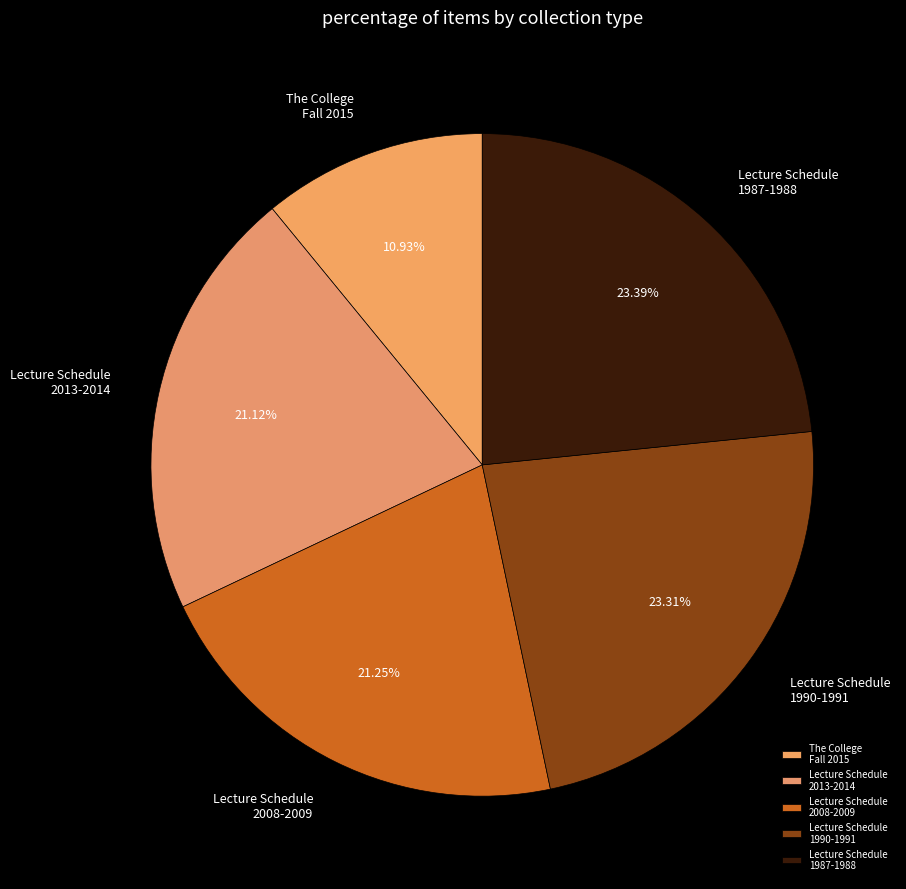

Which has a higher value, Lecture Schedule 1990-1991 or The College Fall 2015?

Lecture Schedule 1990-1991